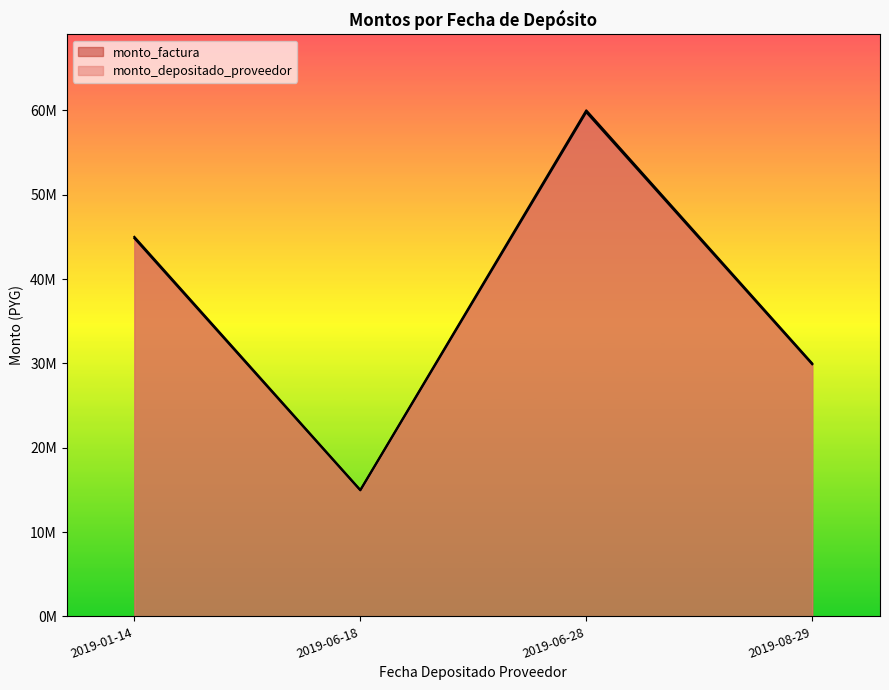

In monto_factura, how many points are higher than both neighbors (excluding endpoints)?

1